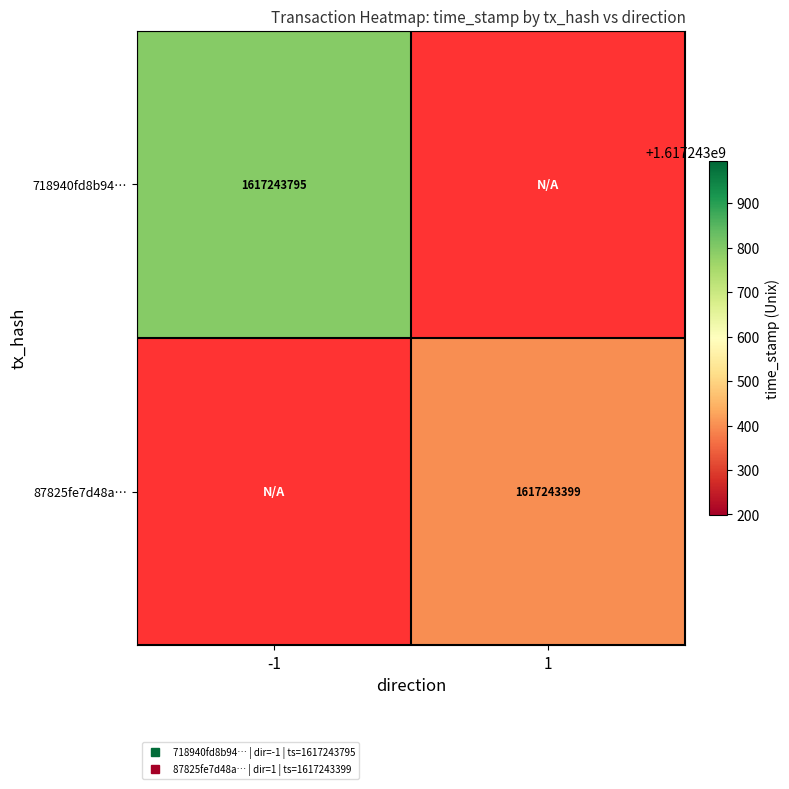

What is the difference between the highest and lowest values at 1?

1617243399